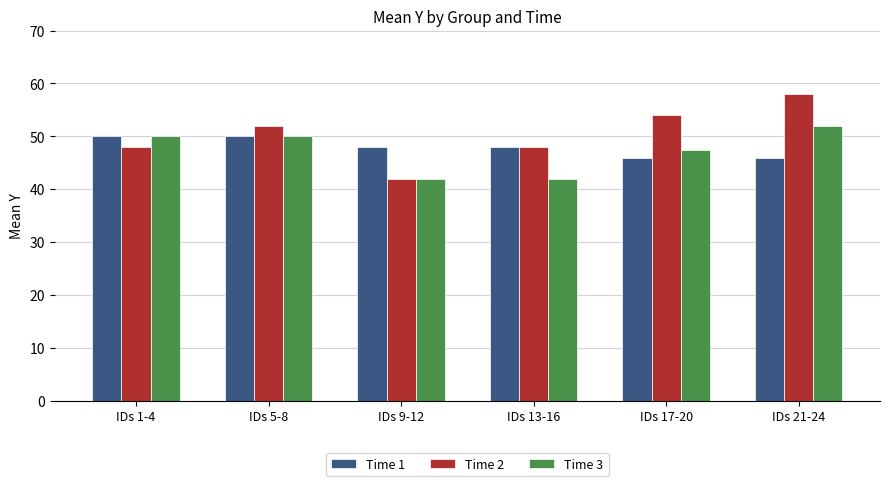

What is the total value across all series at IDs 21-24?

156.0